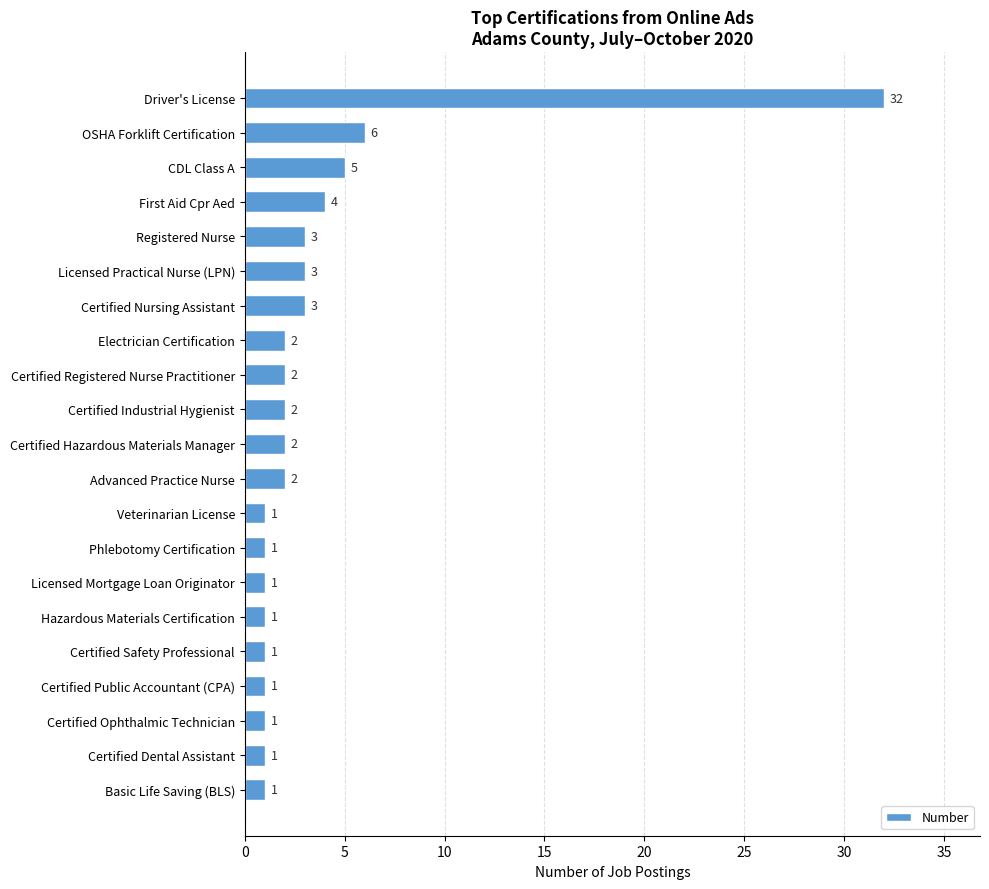

Reading top to bottom, list all the values displayed in this chart.

32	6	5	4	3	3	3	2	2	2	2	2	1	1	1	1	1	1	1	1	1